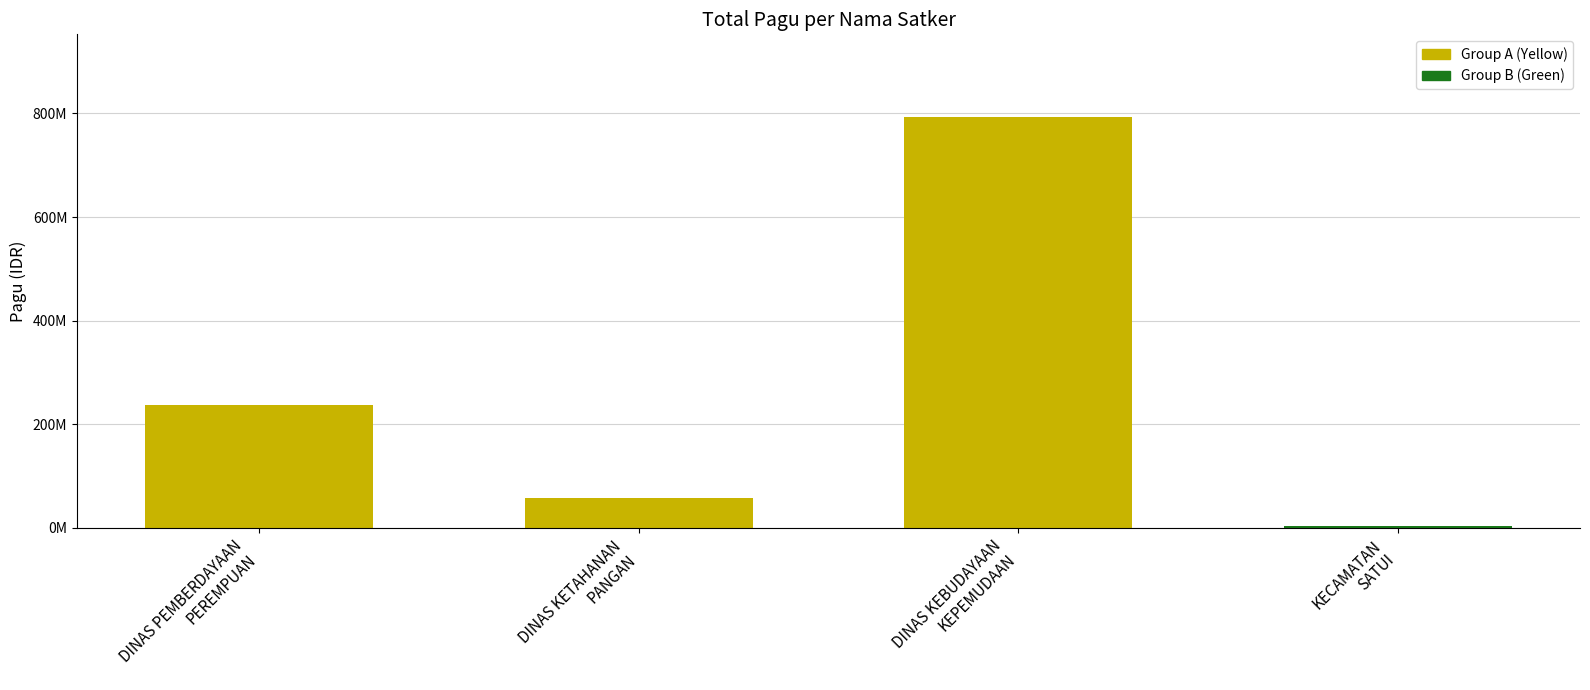

Are the bars horizontal?

No